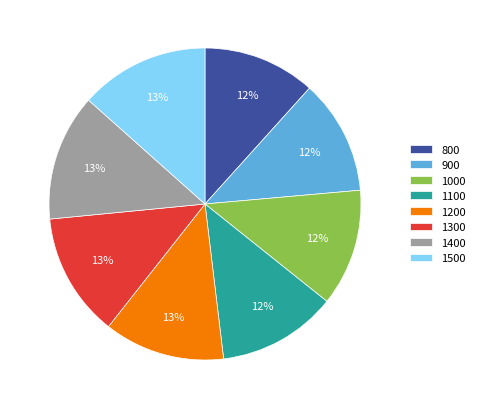

To the nearest percent, what percentage of the pie is 1300?

13%